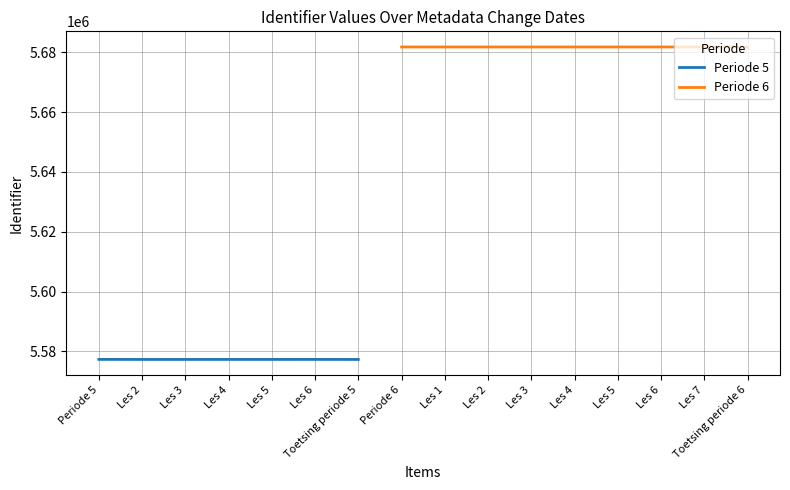

Is this an area chart (filled region under the line)?

No